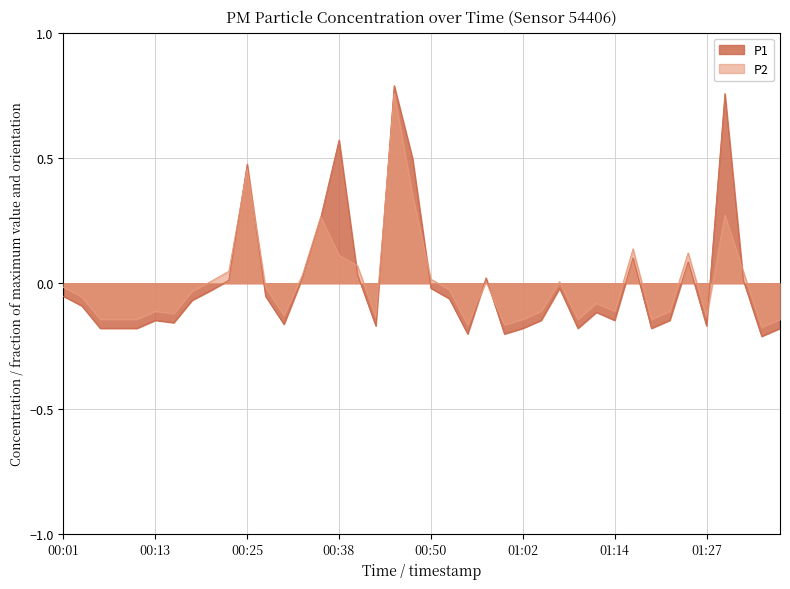

What are all the series names shown in the legend?

P1, P2